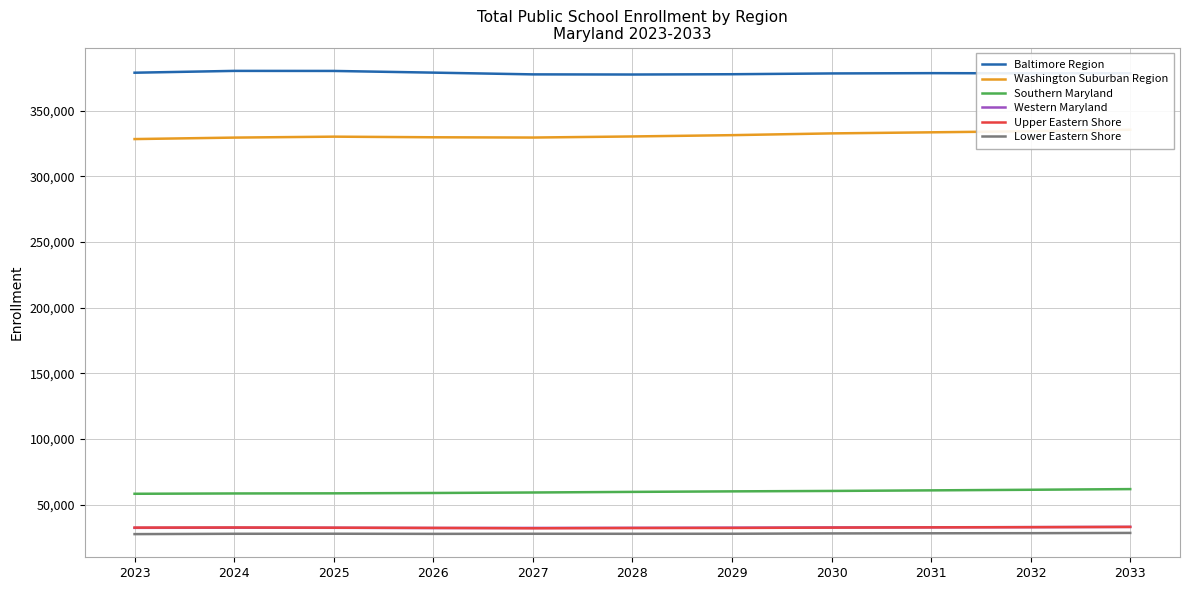

How many distinct data groups are displayed?

6